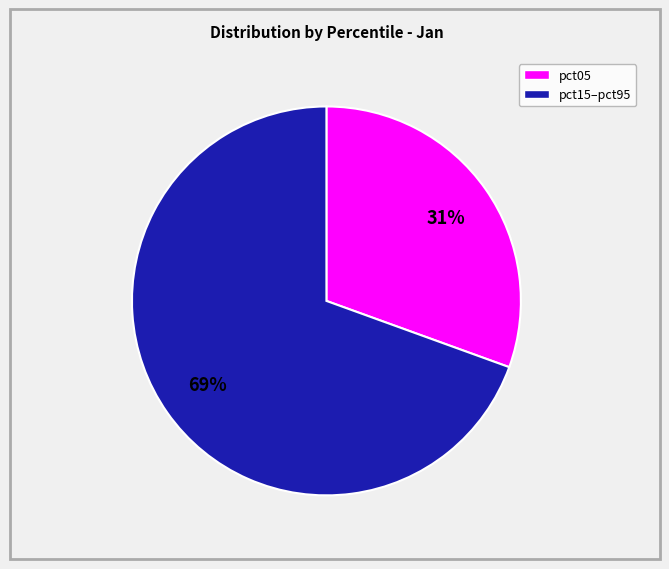

To the nearest percent, what is the average slice percentage?

50%